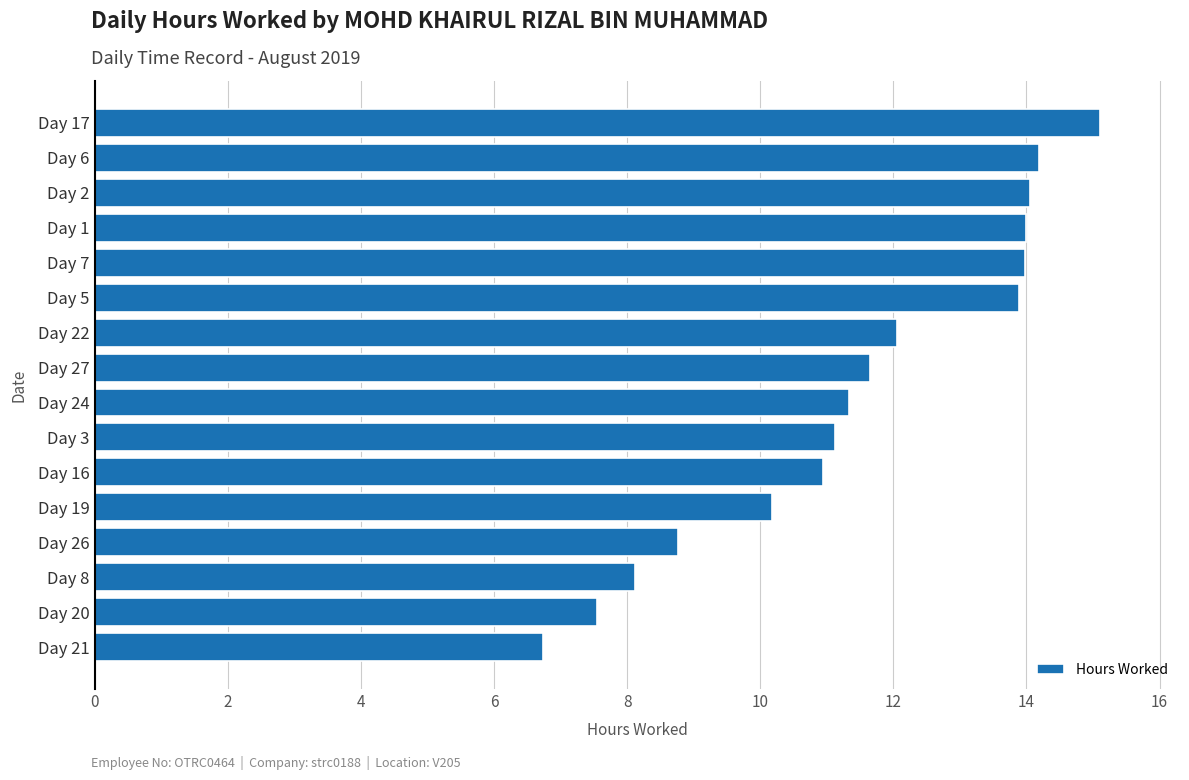

At which category does the chart reach its minimum across all series?

Day 21